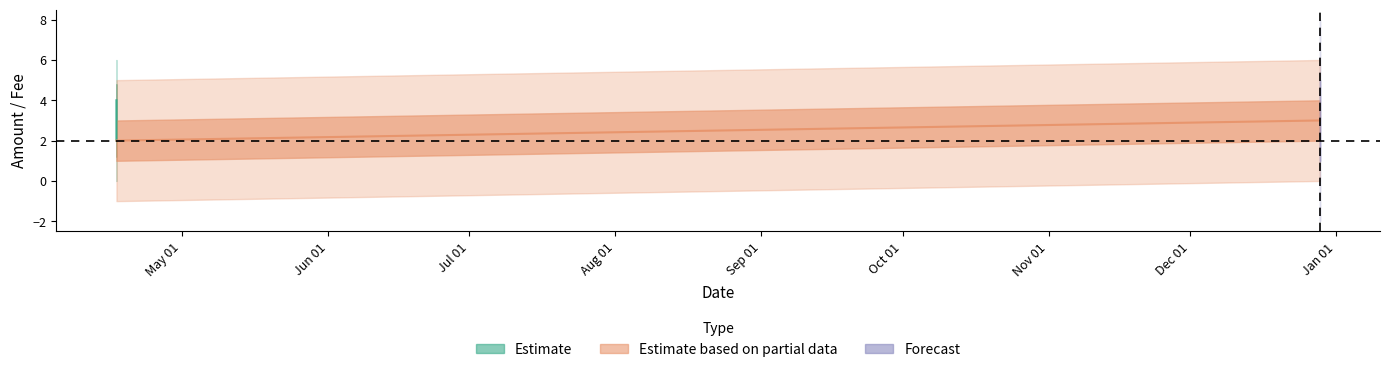

What is the label of the 1st point from the left?

2017-04-17 02:01:58